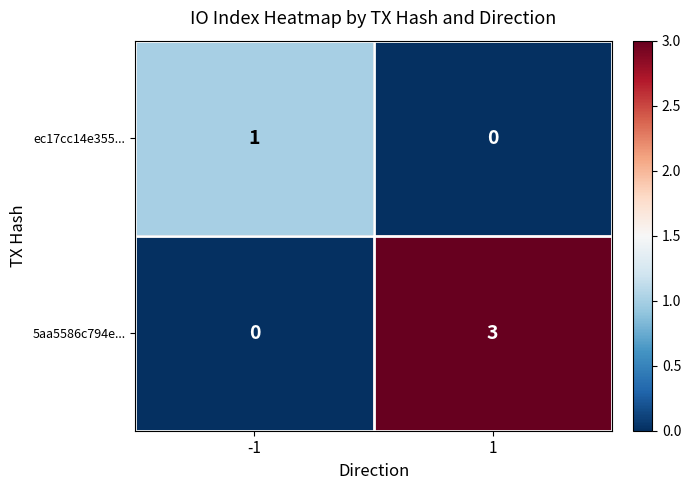

Is it true that ec17cc14e355... equals 1 at -1?

True